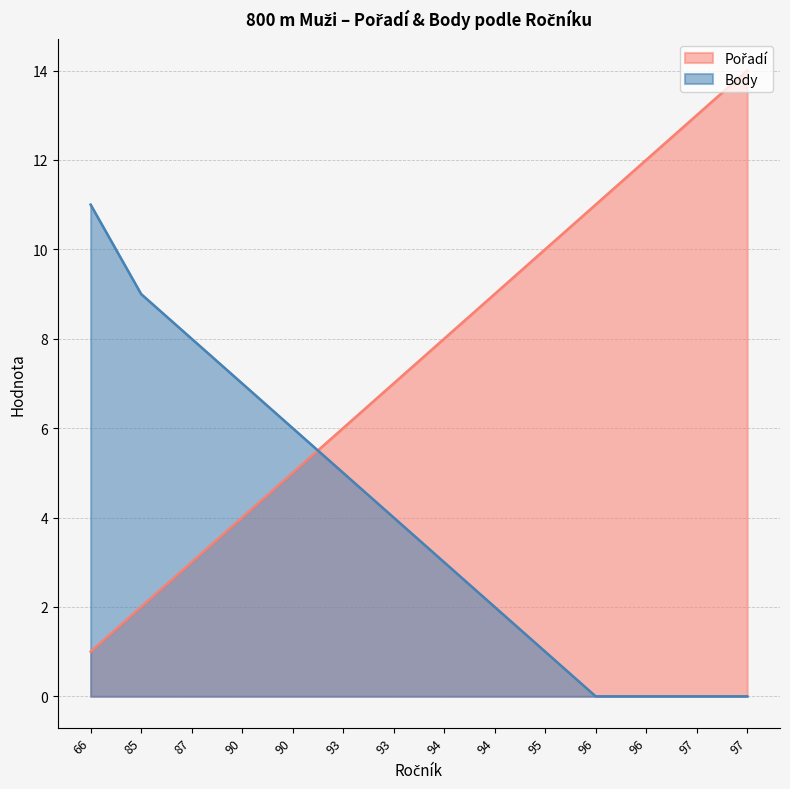

How many distinct data groups are displayed?

2